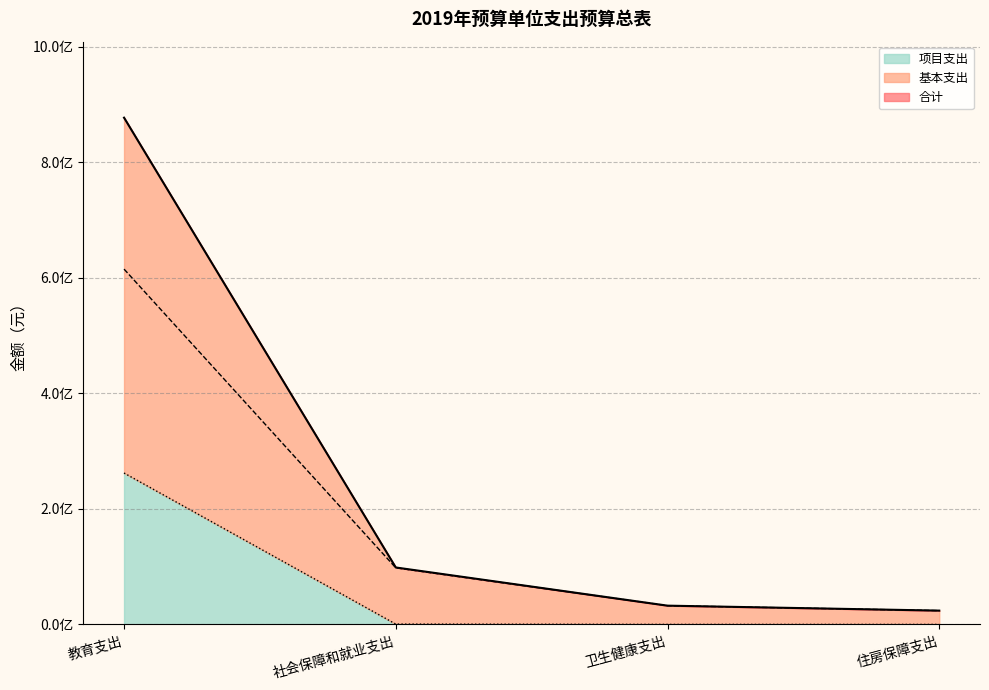

List the series in order of their peak value, highest first.

合计, 基本支出, 项目支出